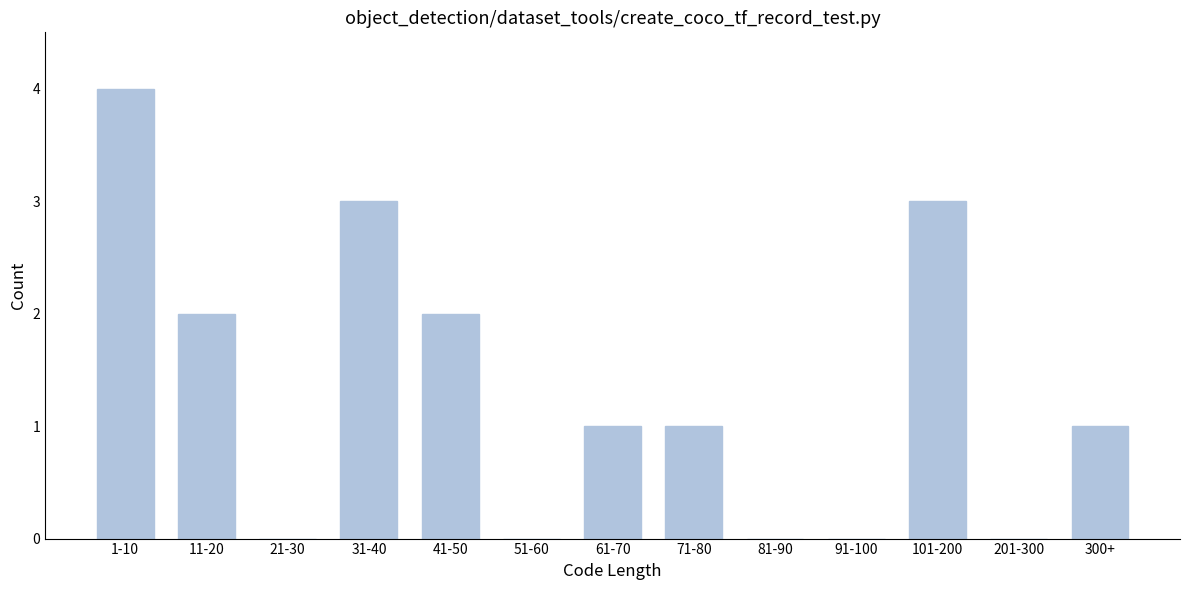

Reading left to right, list all the values displayed in this chart.

1-10=4	11-20=2	21-30=0	31-40=3	41-50=2	51-60=0	61-70=1	71-80=1	81-90=0	91-100=0	101-200=3	201-300=0	300+=1